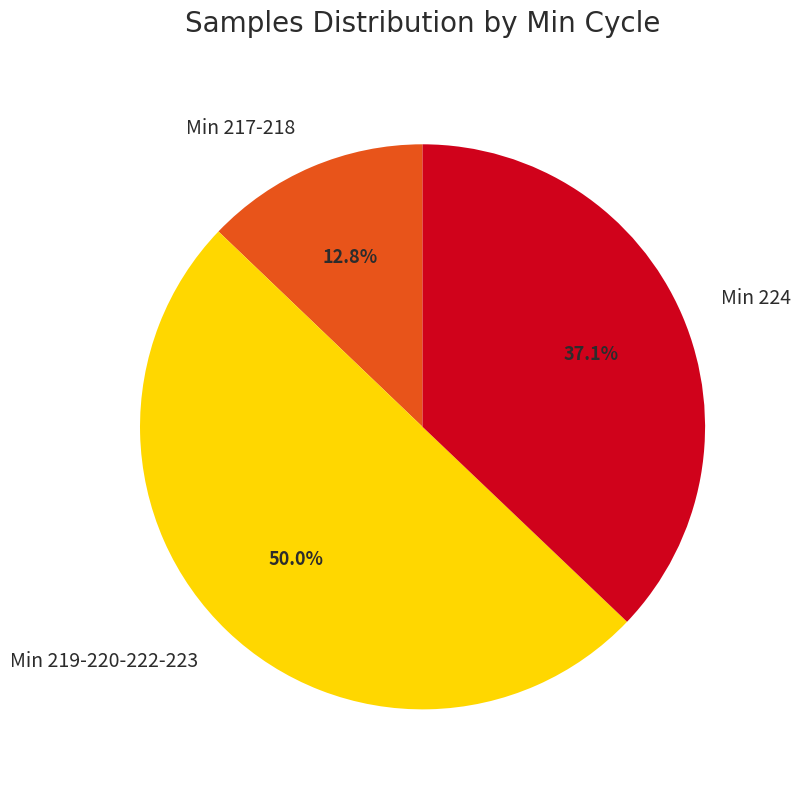

Which slice represents more than half of the pie?

Min 219-220-222-223